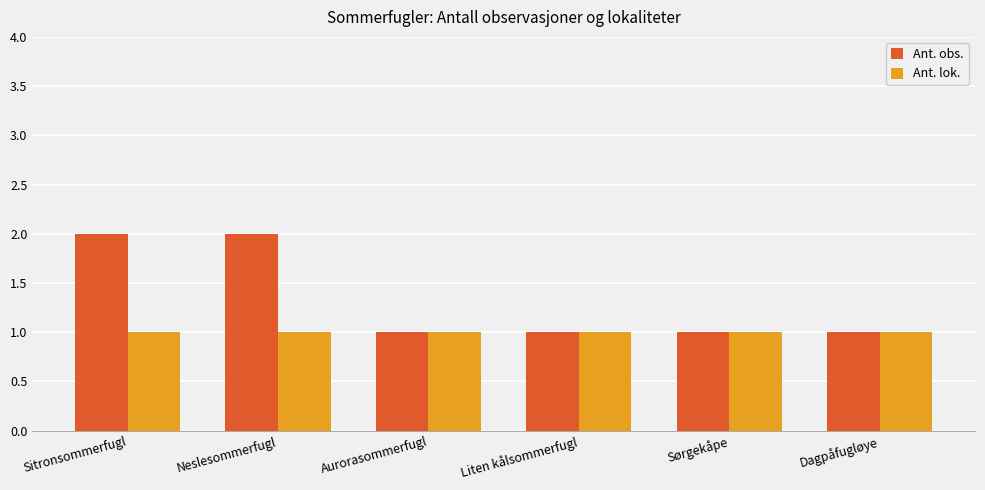

Rank the series by their average value, from highest to lowest.

Ant. obs., Ant. lok.